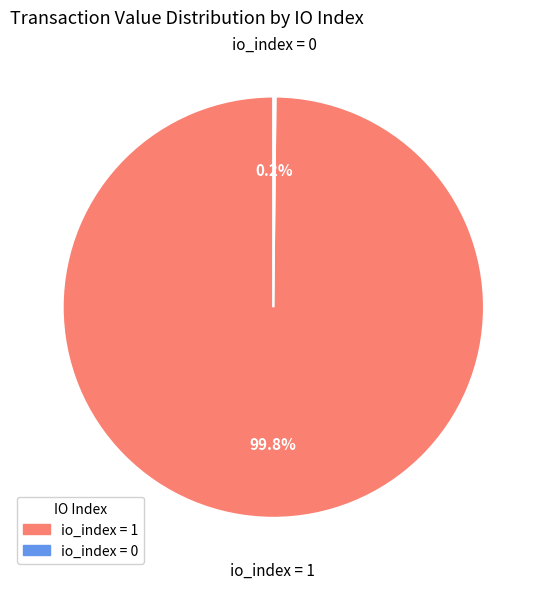

Which slice is the largest?

io_index = 1